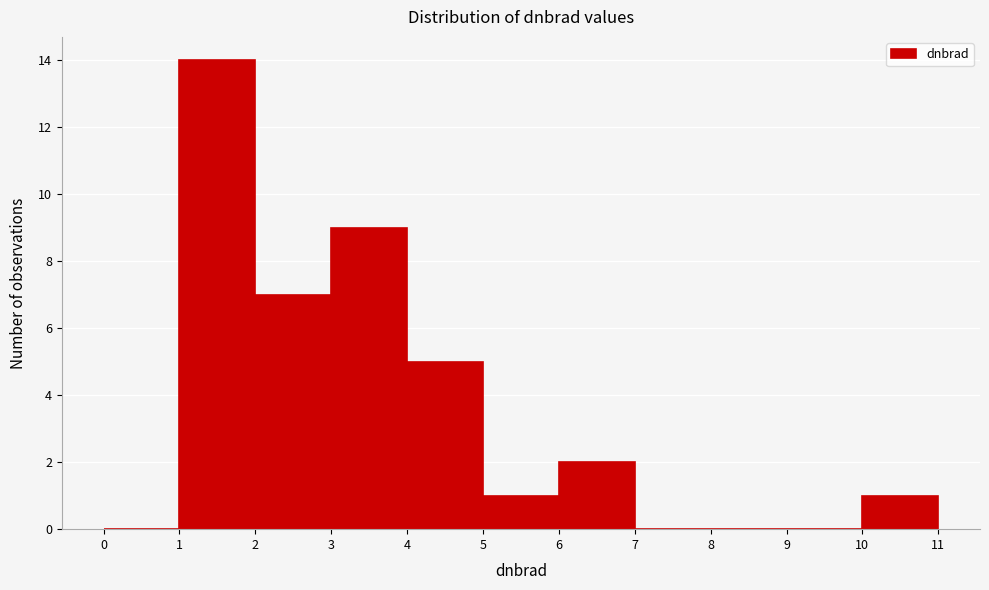

Reading left to right, transcribe this chart: for each bar, give the range it covers on the x-axis and its height. The values are not printed on the chart, so give them approximately, as read against the axis.

0 to 1: 0
1 to 2: 14
2 to 3: 7
3 to 4: 9
4 to 5: 5
5 to 6: 1
6 to 7: 2
7 to 8: 0
8 to 9: 0
9 to 10: 0
10 to 11: 1